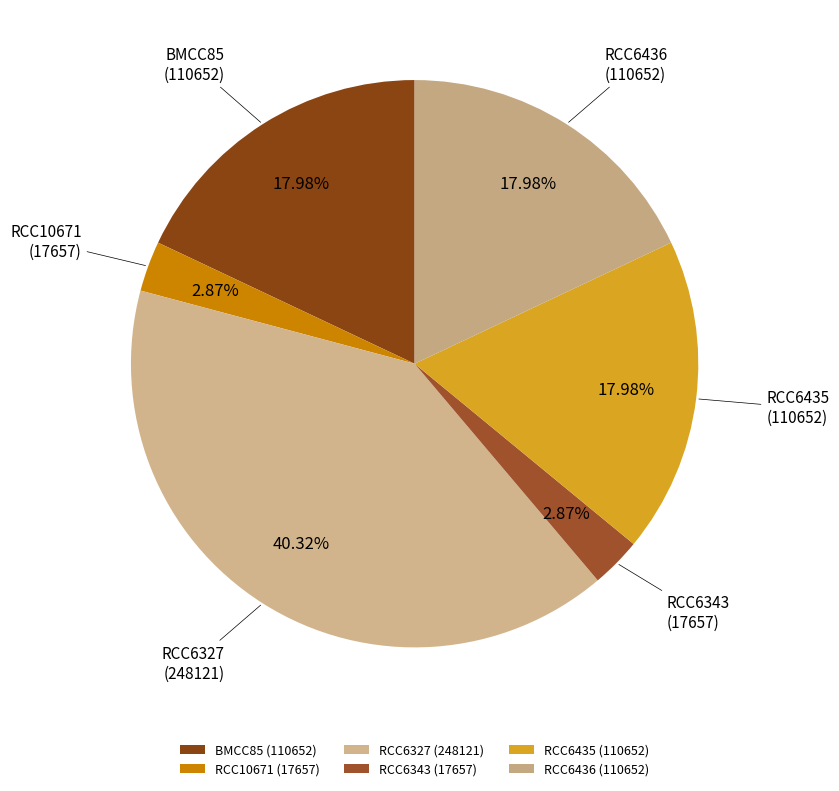

Does RCC6343 (17657) account for over 50% of the chart?

No